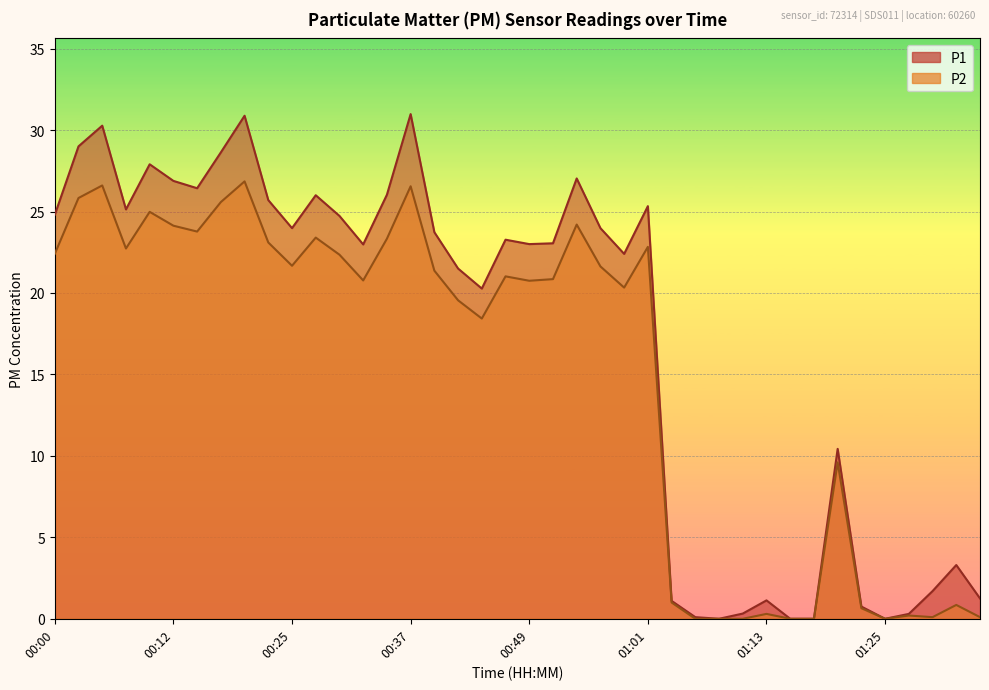

What are all the series names shown in the legend?

P1, P2